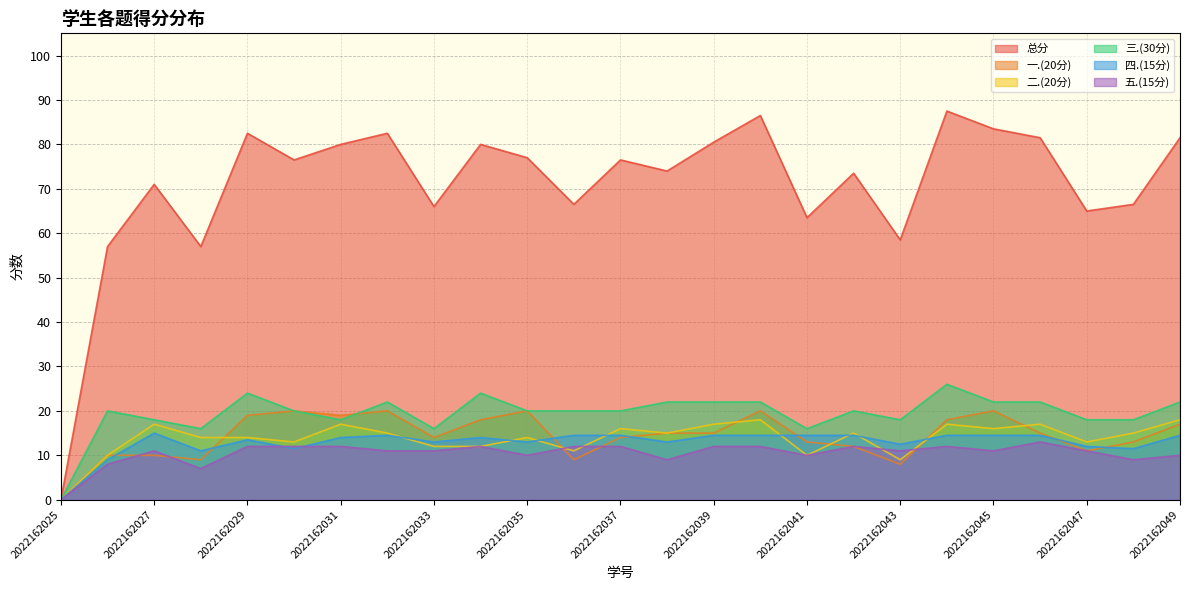

True or false: 三.(30分) has a value of 22.0 at 2022162045.

True